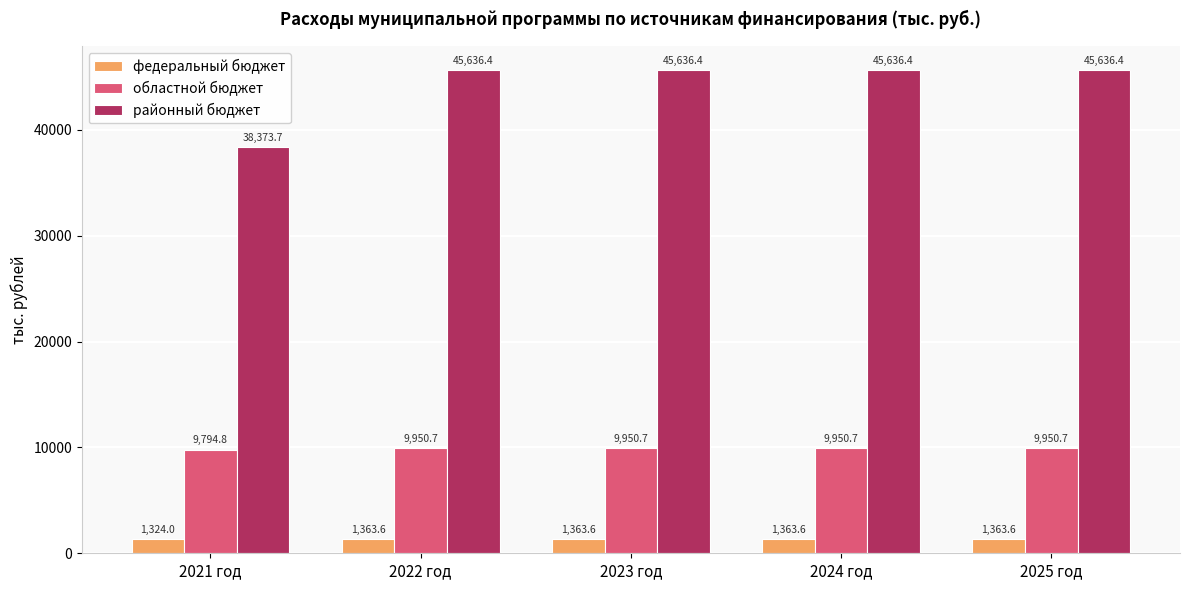

Which series has the largest range (max minus min)?

районный бюджет